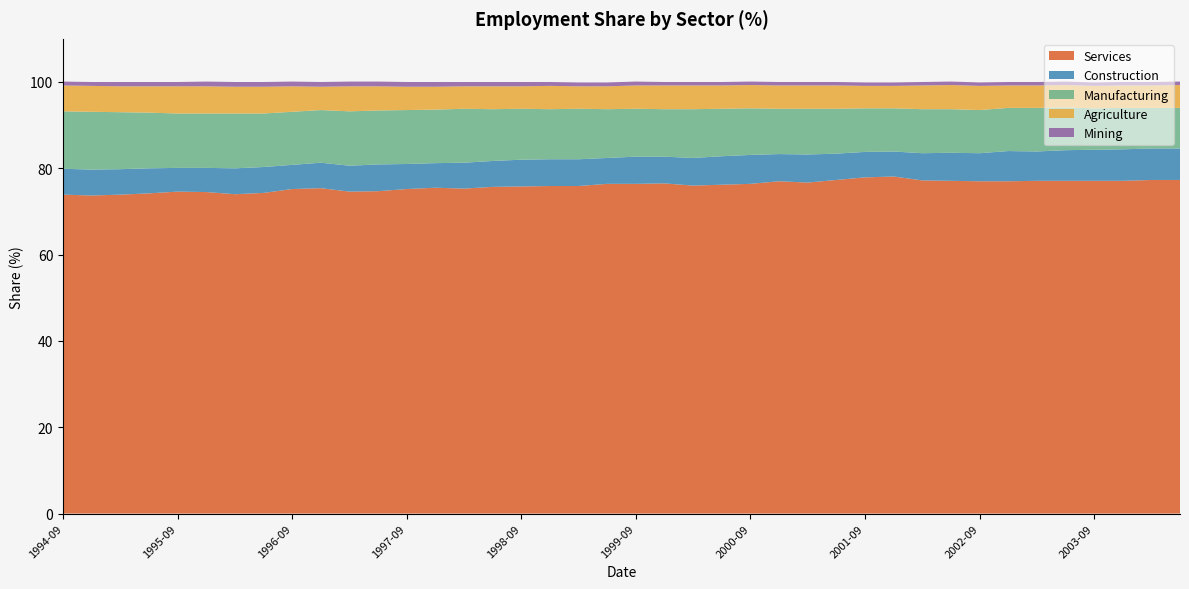

Reading left to right, what are all the values shown in this chart?

Agriculture: 6.0	6.0	6.0	6.1	6.3	6.3	6.2	6.2	5.9	5.4	5.8	5.6	5.4	5.3	5.2	5.3	5.2	5.4	5.2	5.3	5.4	5.5	5.5	5.4	5.4	5.4	5.4	5.4	5.2	5.2	5.5	5.6	5.6	5.2	5.2	5.2	5.2	5.2	5.2	5.3
Mining: 0.9	0.9	1.0	1.0	1.0	1.1	1.1	1.1	1.1	1.1	1.1	1.1	1.1	1.1	1.0	1.0	1.0	0.9	0.9	0.9	0.9	0.8	0.8	0.8	0.8	0.8	0.8	0.8	0.8	0.8	0.8	0.8	0.8	0.8	0.8	0.8	0.8	0.8	0.8	0.8
Manufacturing: 13.3	13.4	13.2	12.9	12.6	12.6	12.7	12.4	12.3	12.2	12.6	12.5	12.5	12.4	12.5	12.0	11.8	11.6	11.7	11.3	11.1	11.0	11.3	11.0	10.8	10.5	10.6	10.4	10.1	10.0	10.2	10.1	10.0	10.0	10.1	9.9	9.6	9.6	9.4	9.4
Construction: 6.0	6.0	5.9	5.8	5.5	5.6	6.0	6.0	5.6	5.9	6.0	6.2	5.8	5.7	6.0	6.0	6.2	6.2	6.2	6.0	6.3	6.2	6.4	6.6	6.7	6.3	6.5	6.1	5.9	5.8	6.3	6.5	6.5	7.0	6.8	7.1	7.2	7.3	7.3	7.3
Services: 73.9	73.7	73.9	74.2	74.6	74.5	74.0	74.3	75.2	75.4	74.6	74.7	75.2	75.5	75.3	75.7	75.8	75.9	75.9	76.4	76.4	76.5	76.0	76.2	76.4	77.0	76.7	77.3	77.9	78.1	77.2	77.1	77.0	77.0	77.1	77.1	77.1	77.1	77.3	77.3